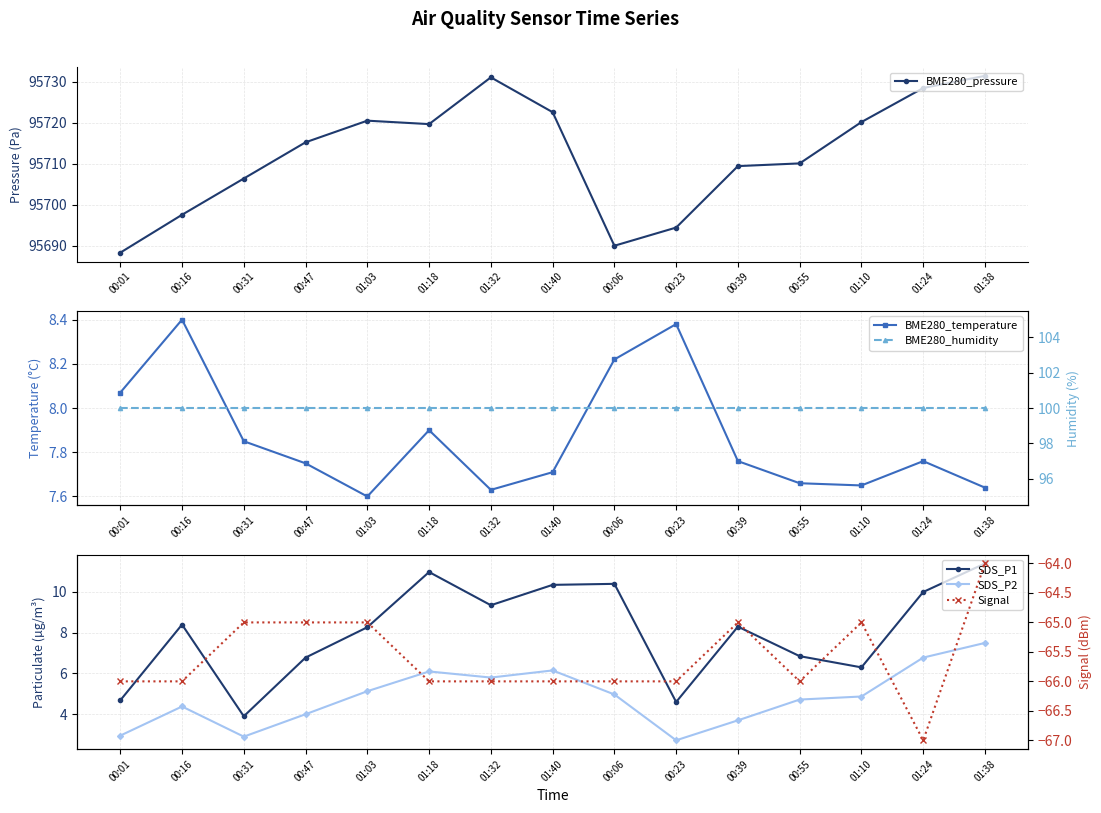

What is the sum of all Signal values?

-984.0